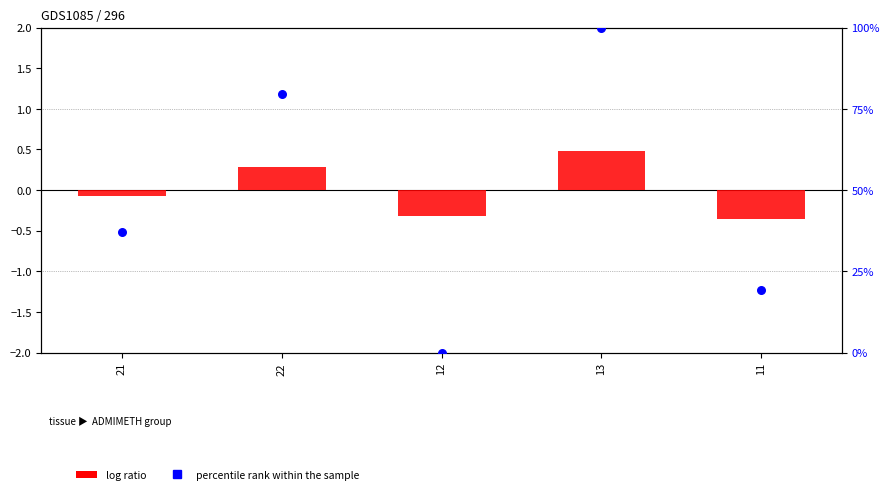

Which series has the widest spread of Y values?

percentile rank within the sample